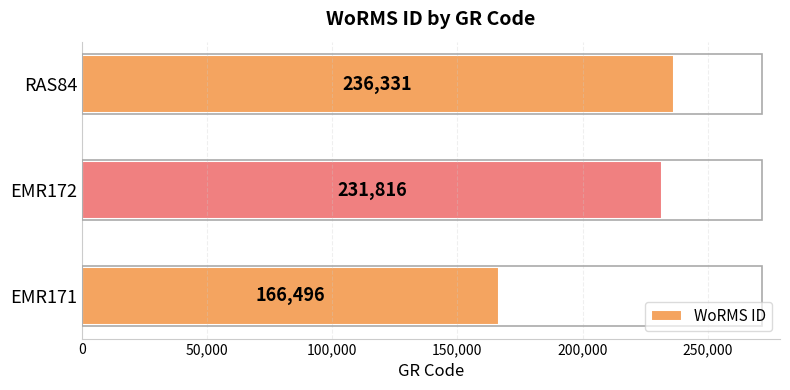

Reading top to bottom, transcribe all the data shown in this chart.

236331	231816	166496